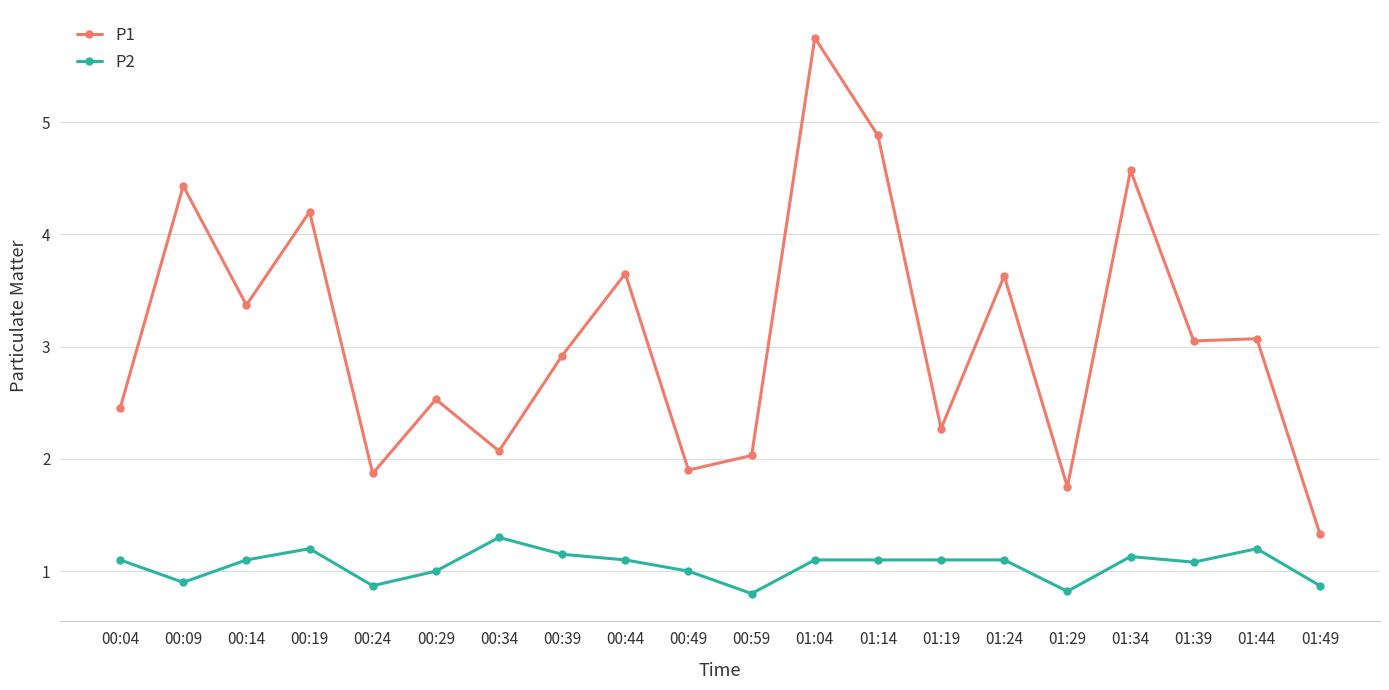

True or false: P2 has a value of 0.2 at 01:29.

False